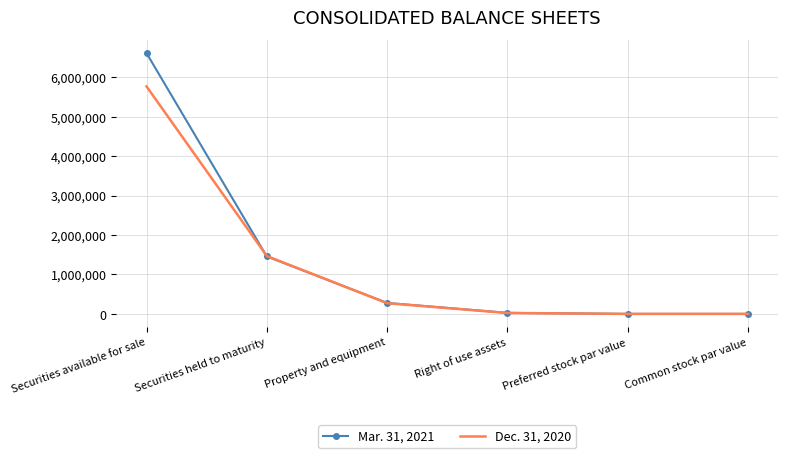

At which label does Mar. 31, 2021 reach its peak?

Securities available for sale